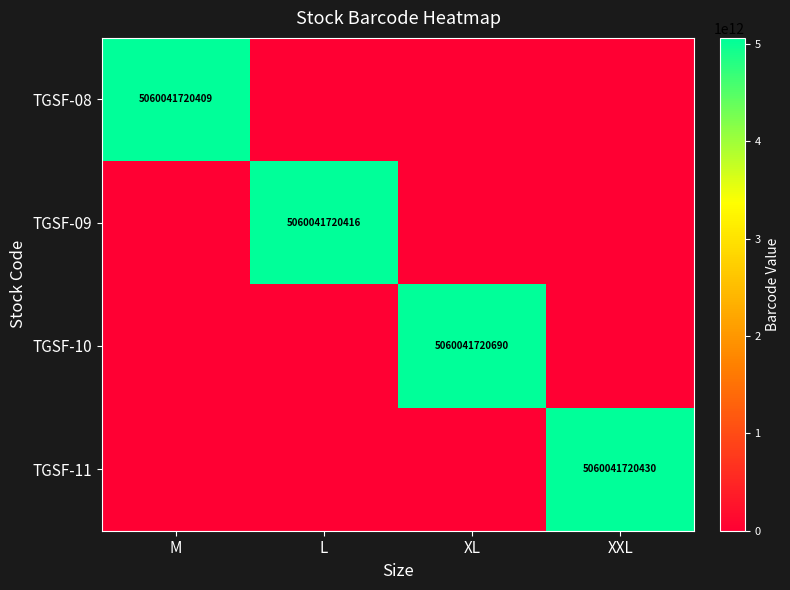

The TGSF-09 series shows 3264610162299 at L. True or false?

False